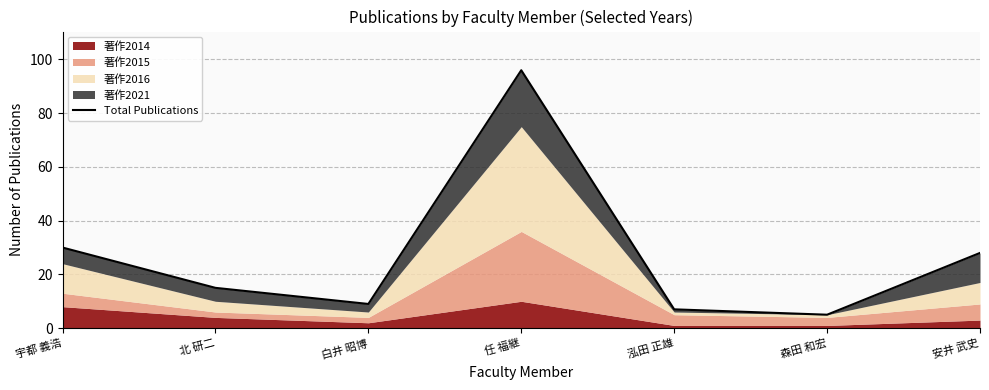

What is the label of the 1st point from the left?

宇都 義浩